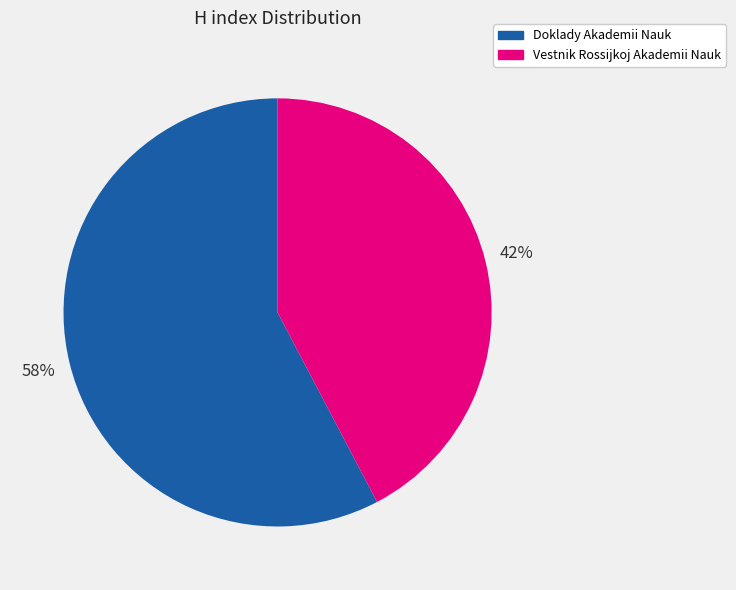

To the nearest percent, what is the average slice percentage?

50%